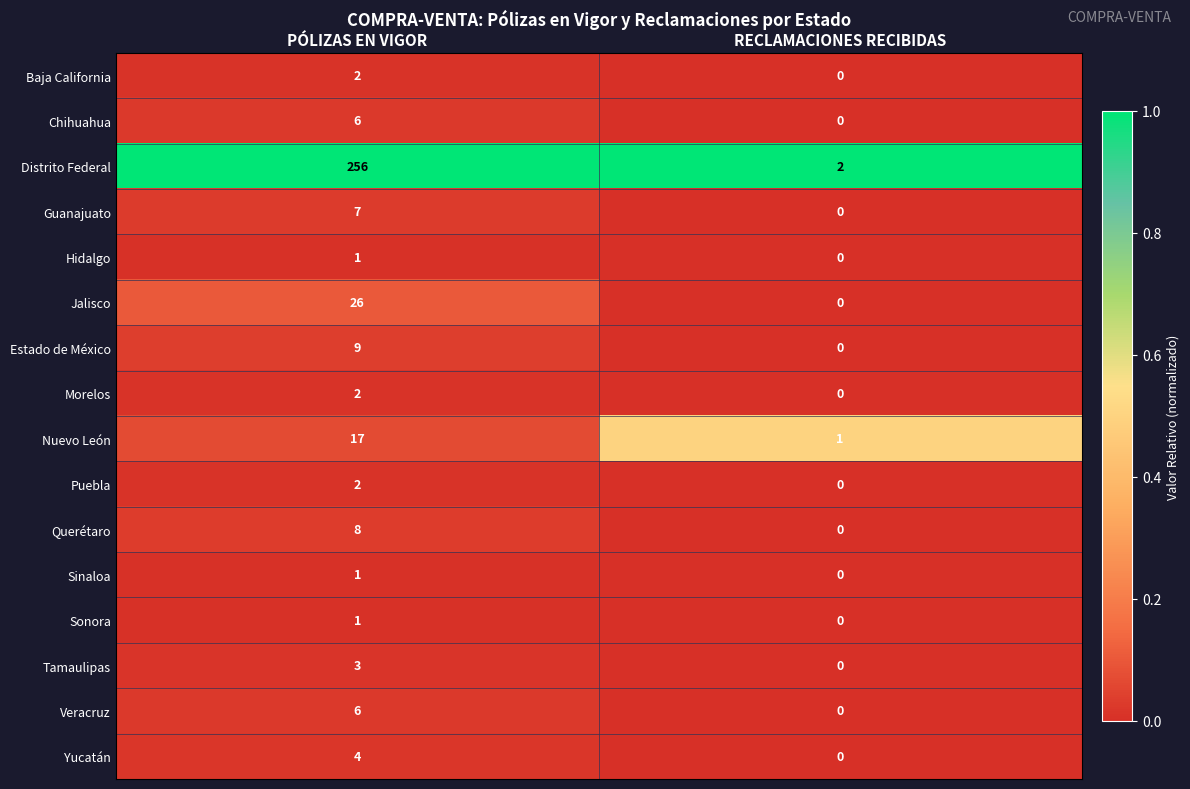

How many data points does each series have?

2